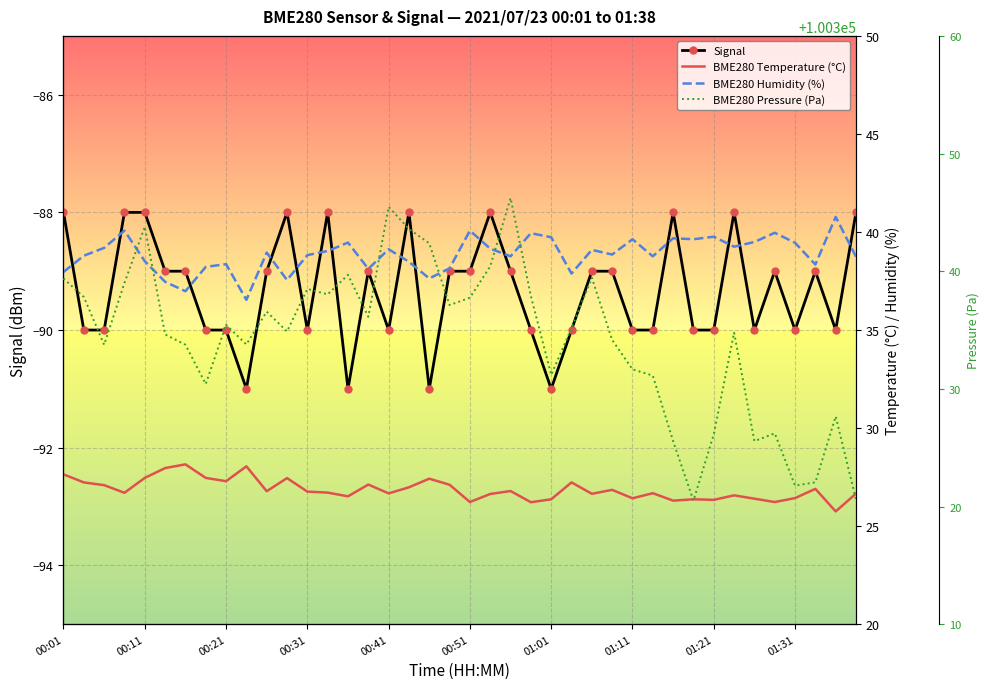

True or false: Signal has more than 0 interior local peaks.

True